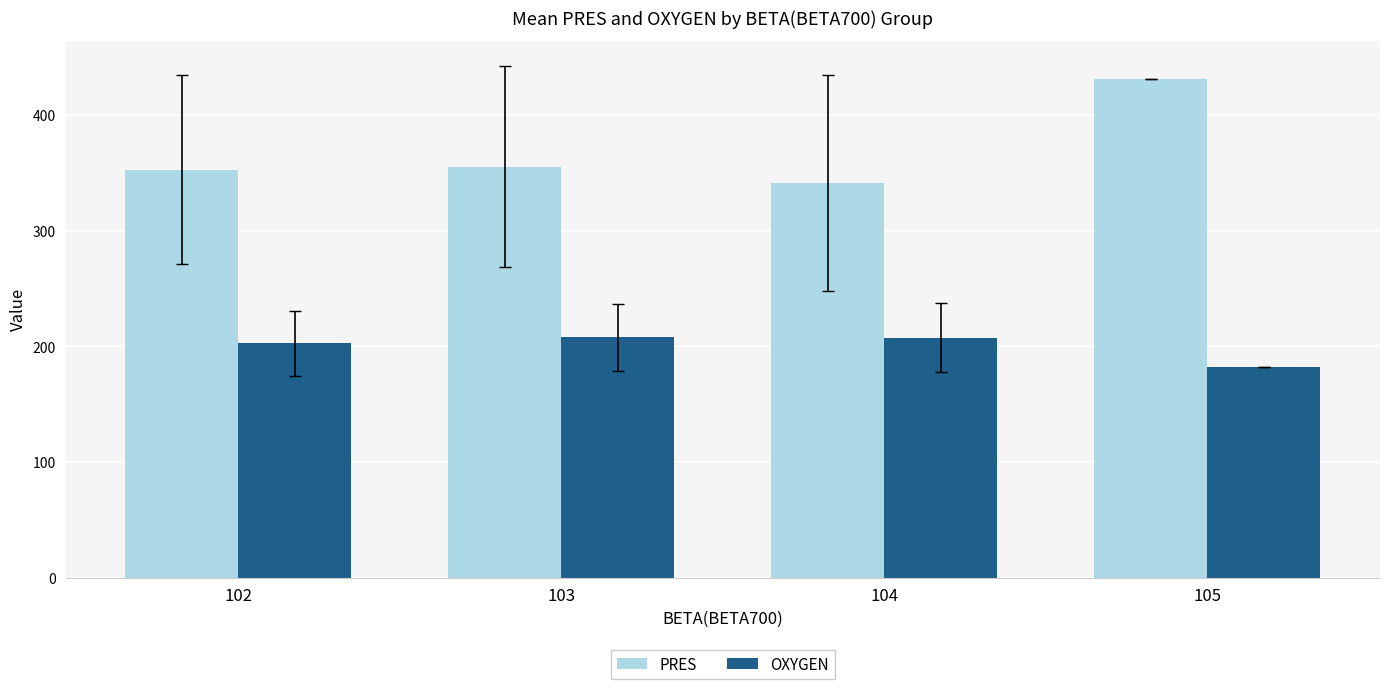

The OXYGEN series shows 108.4 at 102. True or false?

False